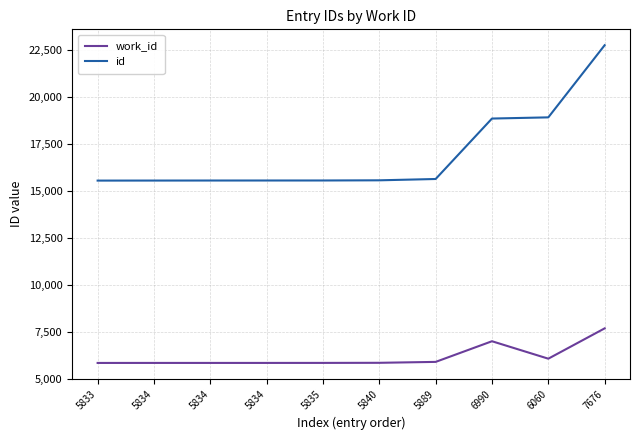

Does the chart have visible grid lines?

Yes